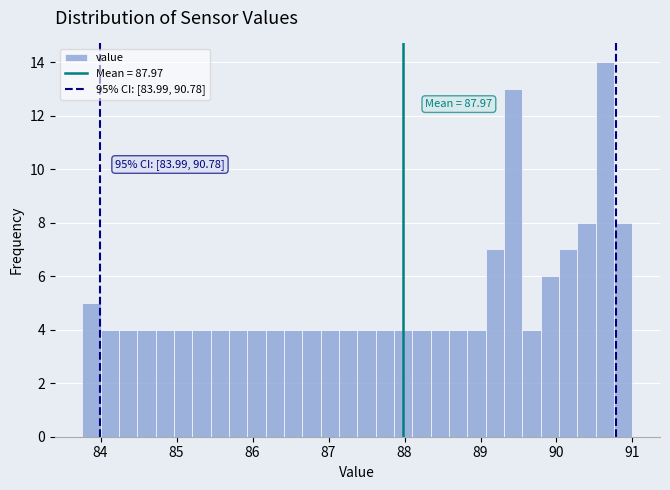

Read against the x-axis, roughly where is the centre of the tallest bar?

90.6